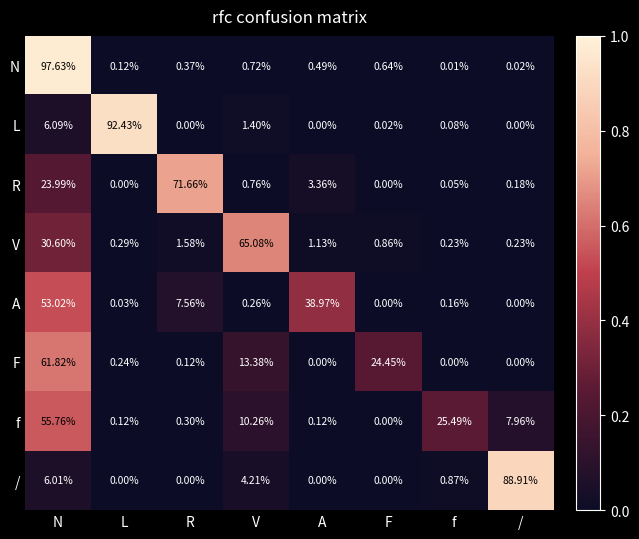

Rank the series at N from lowest to highest value.

/, L, R, V, A, f, F, N